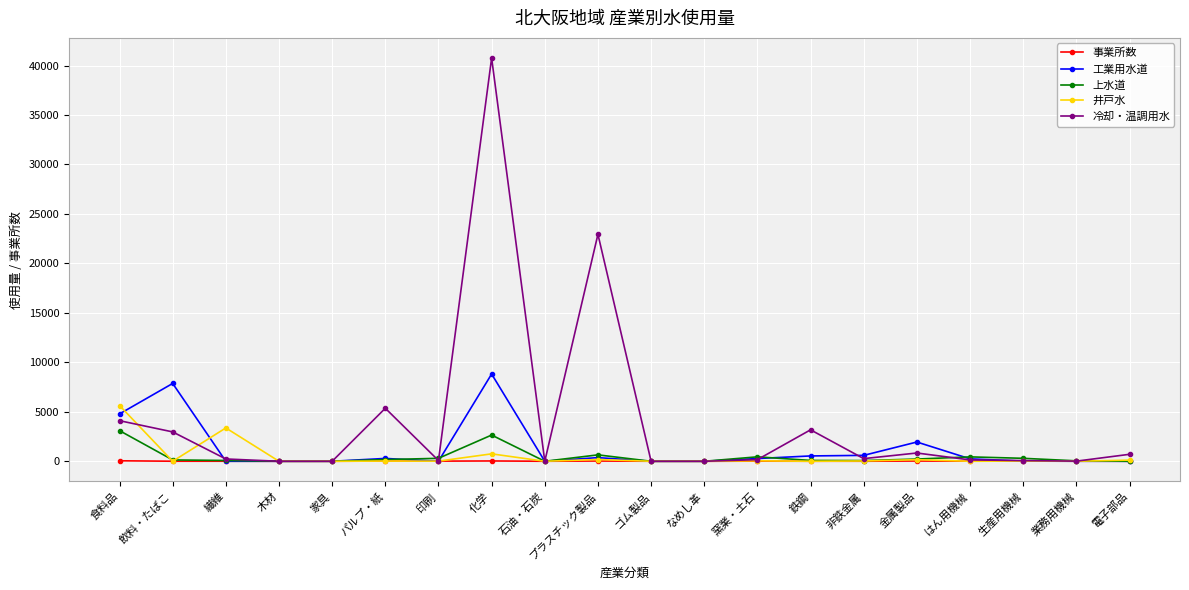

What is the label of the 15th point from the left?

非鉄金属